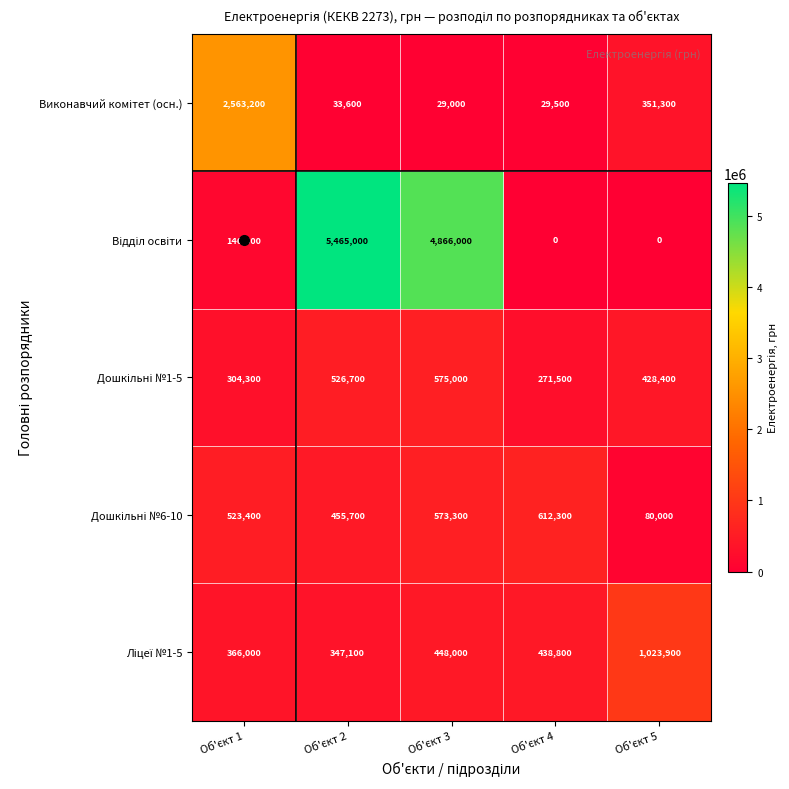

At how many categories does at least one series exceed 75294?

5